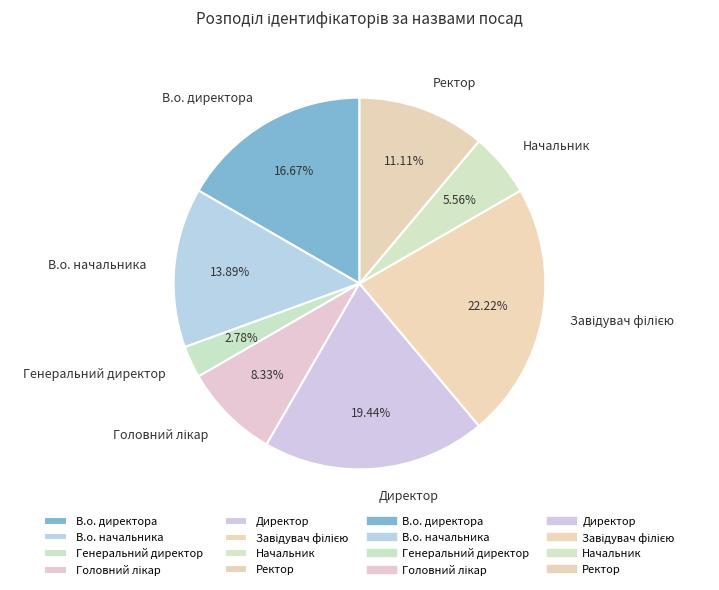

Which slice is the smallest?

Генеральний директор